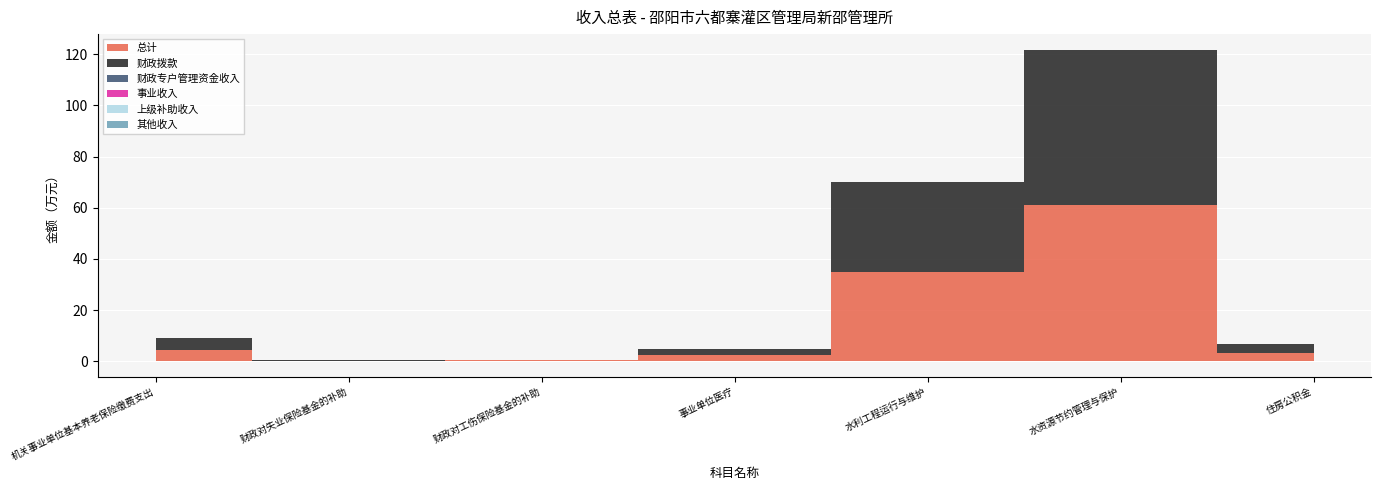

What is the label of the 2nd point from the right?

水资源节约管理与保护